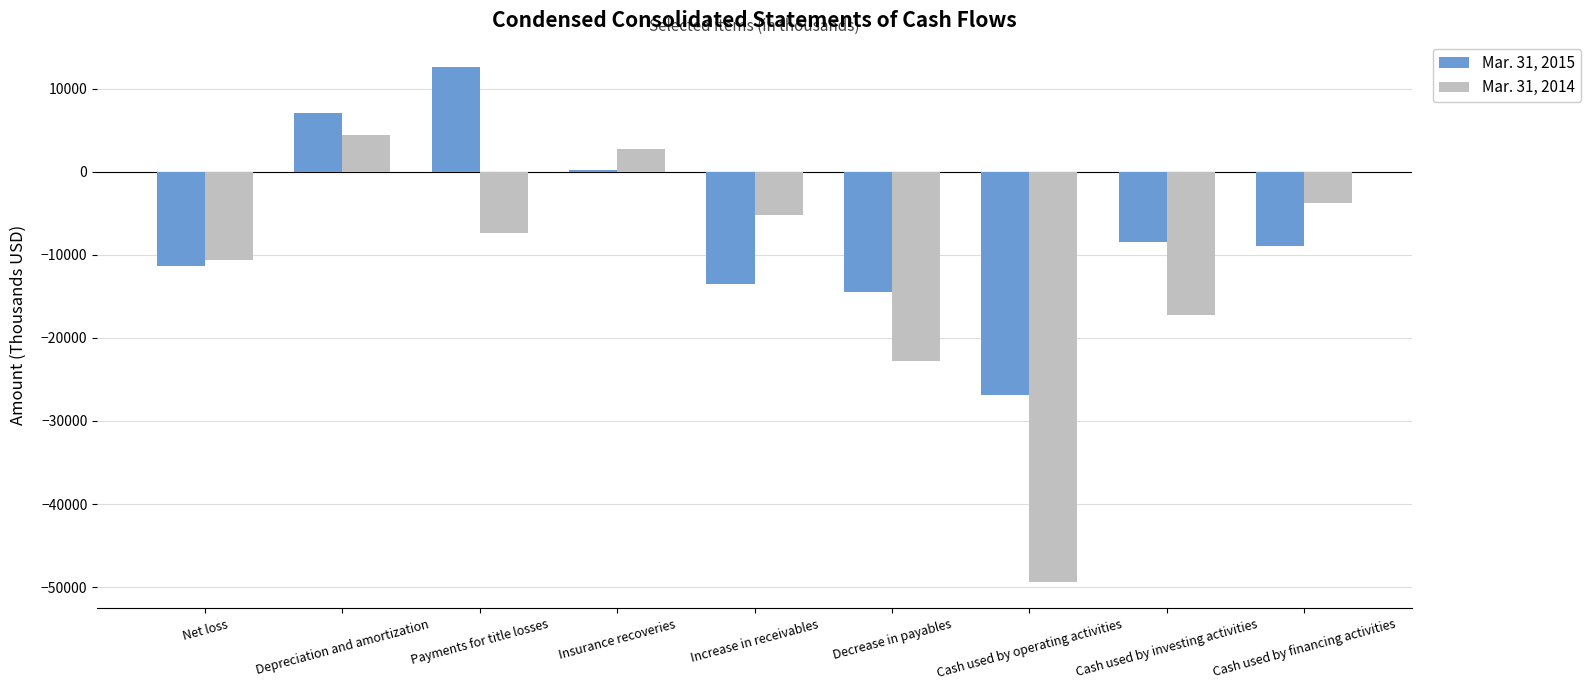

Reading left to right, extract all data points from this chart.

Mar. 31, 2015: Net loss=-11344	Depreciation and amortization=7105	Payments for title losses=12654	Insurance recoveries=263	Increase in receivables=-13476	Decrease in payables=-14501	Cash used by operating activities=-26870	Cash used by investing activities=-8406	Cash used by financing activities=-8923
Mar. 31, 2014: Net loss=-10628	Depreciation and amortization=4395	Payments for title losses=-7344	Insurance recoveries=2707	Increase in receivables=-5255	Decrease in payables=-22817	Cash used by operating activities=-49450	Cash used by investing activities=-17193	Cash used by financing activities=-3729